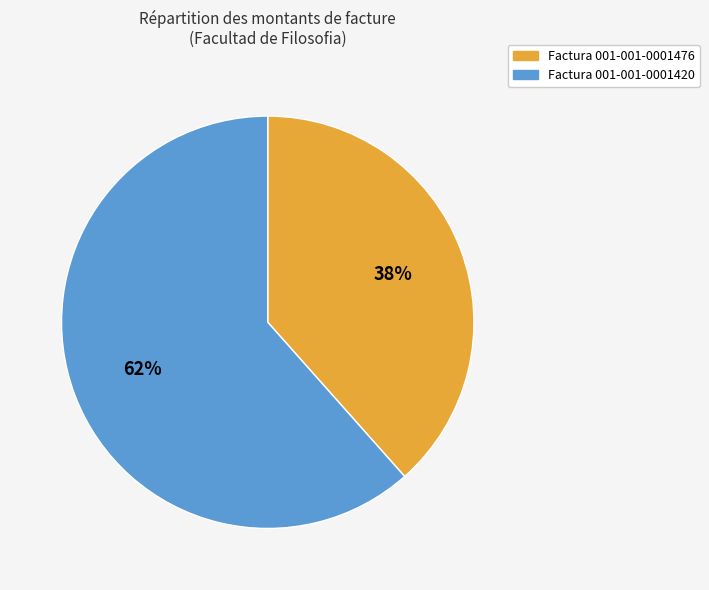

What is the ratio of the value at Factura 001-001-0001420 to the value at Factura 001-001-0001476?

1.6